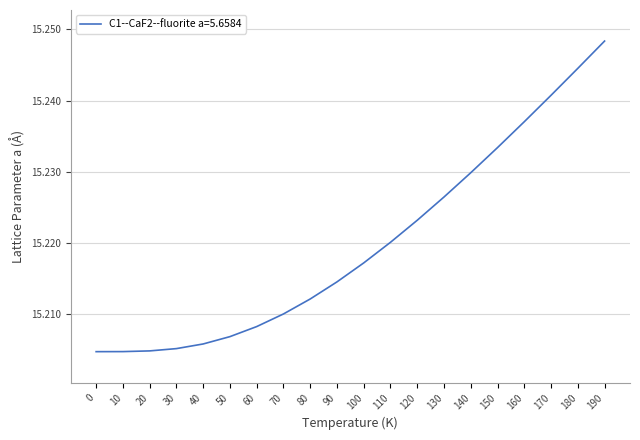

True or false: the data shows 21.5 at 170.

False